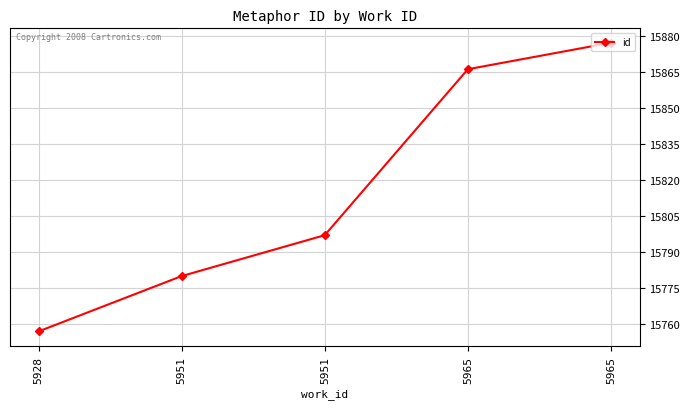

Which has a higher value, 5951 or 5965?

5965